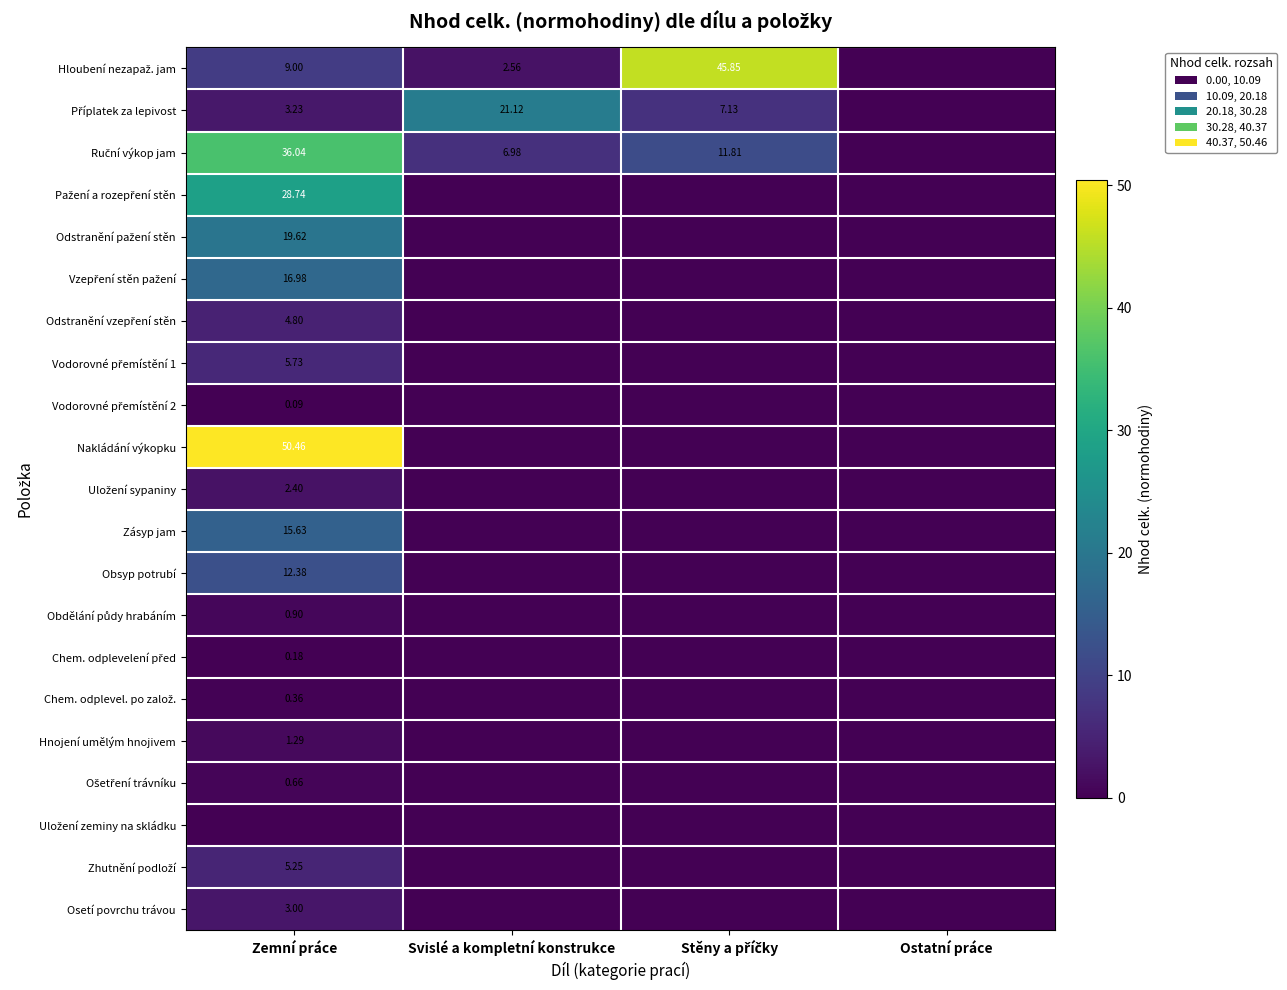

Is the value of Odstranění pažení stěn at Zemní práce greater than the value of Příplatek za lepivost at Stěny a příčky?

Yes